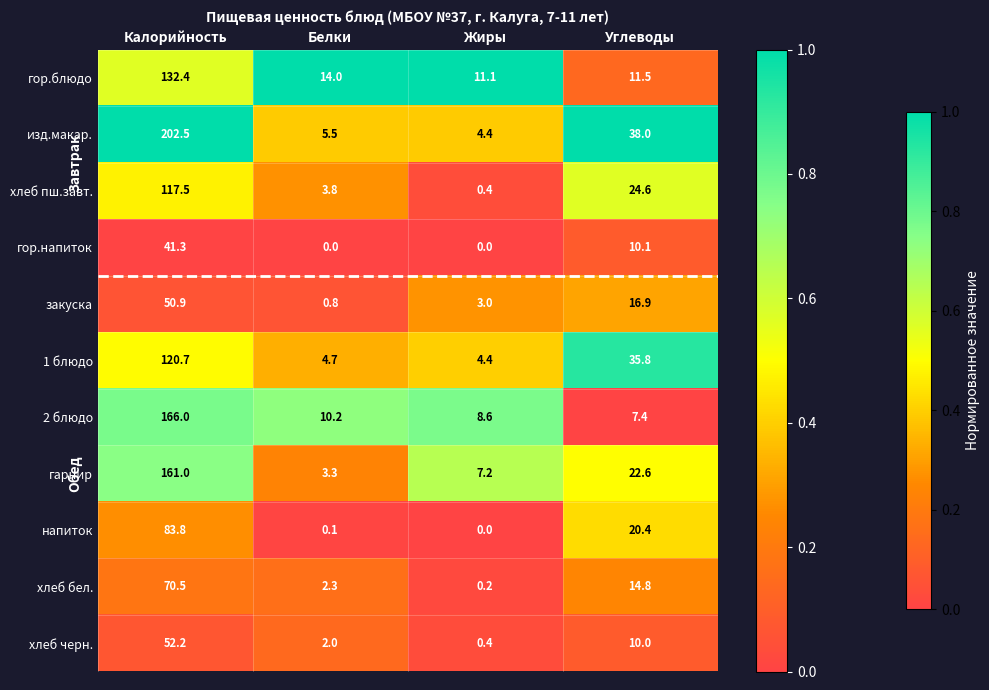

What is the lowest value of the гарнир series?

3.3